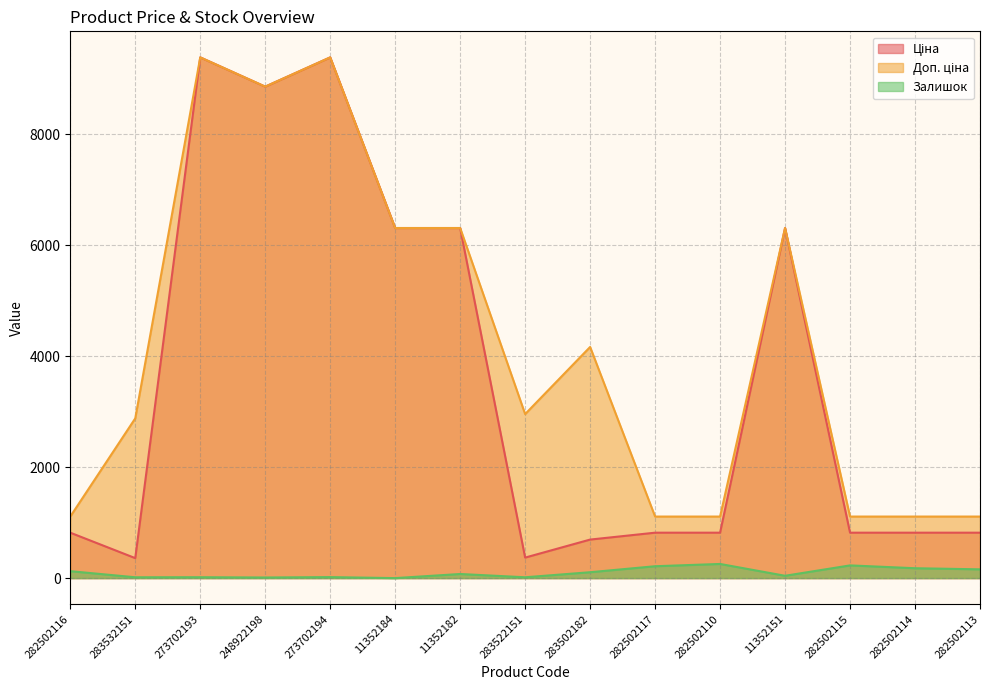

At how many categories does at least one series exceed 4837?

6